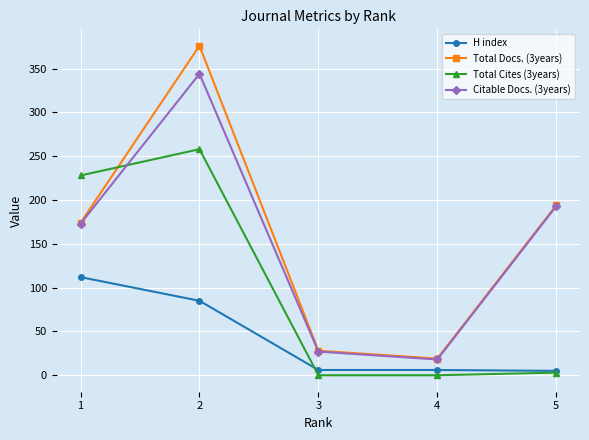

At which category is the sum across all series the highest?

2